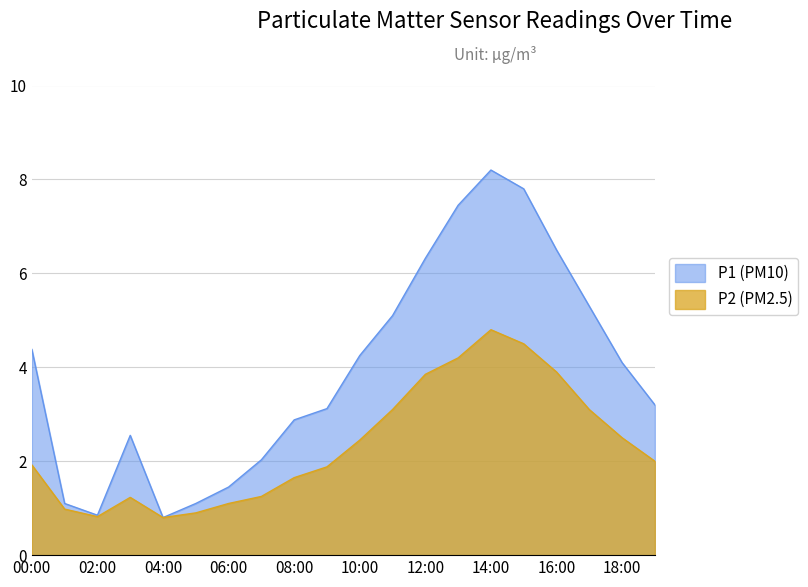

What is the difference between the highest and lowest values at 15:00?

3.3